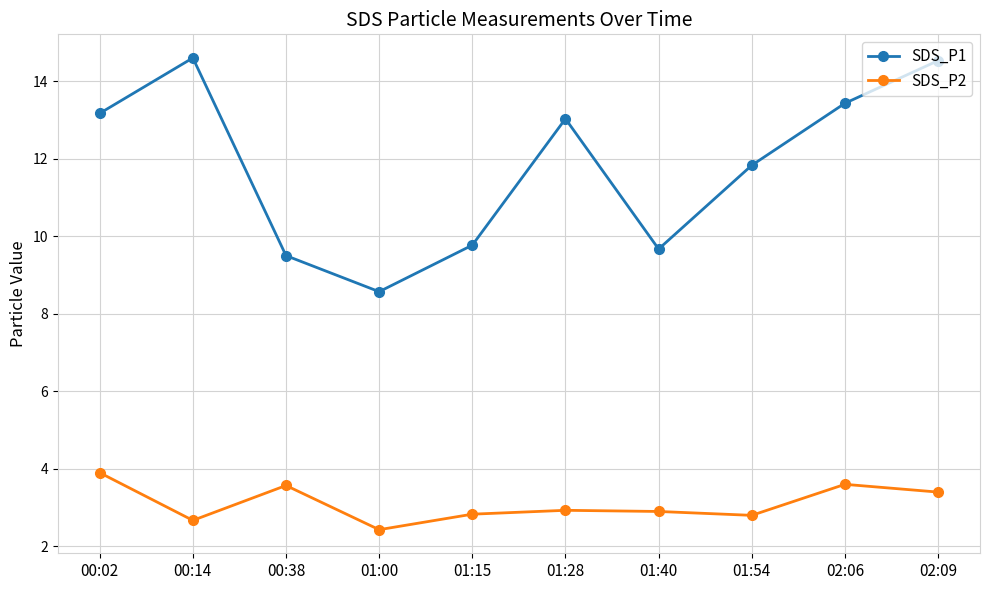

How many lines are shown in the chart?

2